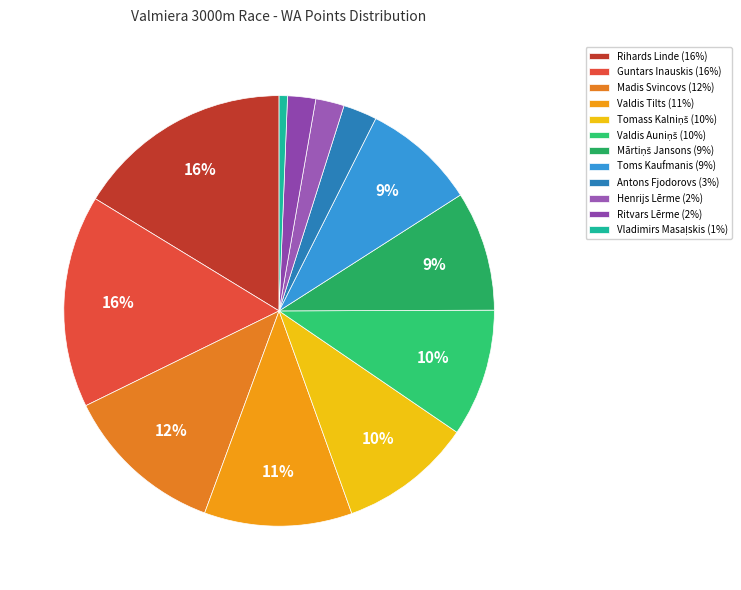

Count the number of slices in the pie.

12